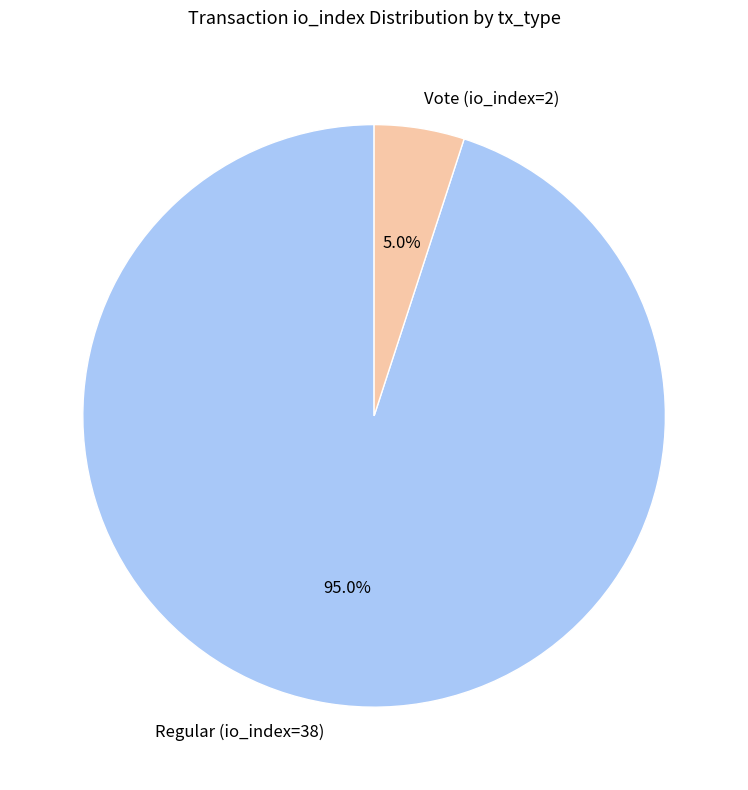

What percentage do Regular (io_index=38) and Vote (io_index=2) together represent?

100.0%